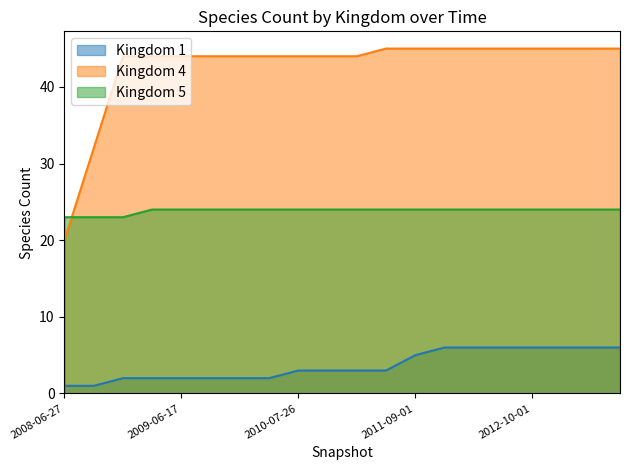

Rank the series by their average value, from lowest to highest.

Kingdom 1, Kingdom 5, Kingdom 4